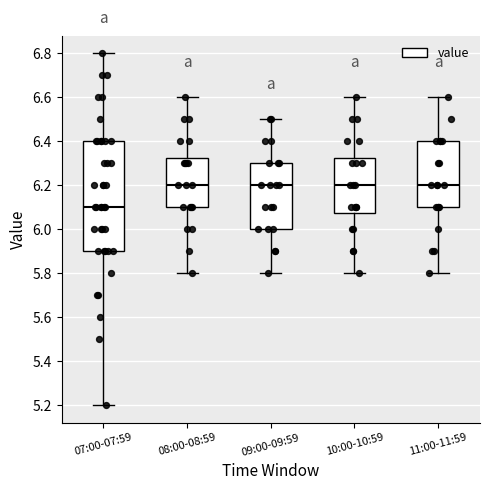

Which box is the tallest, from its lower edge to its upper edge?

07:00-07:59